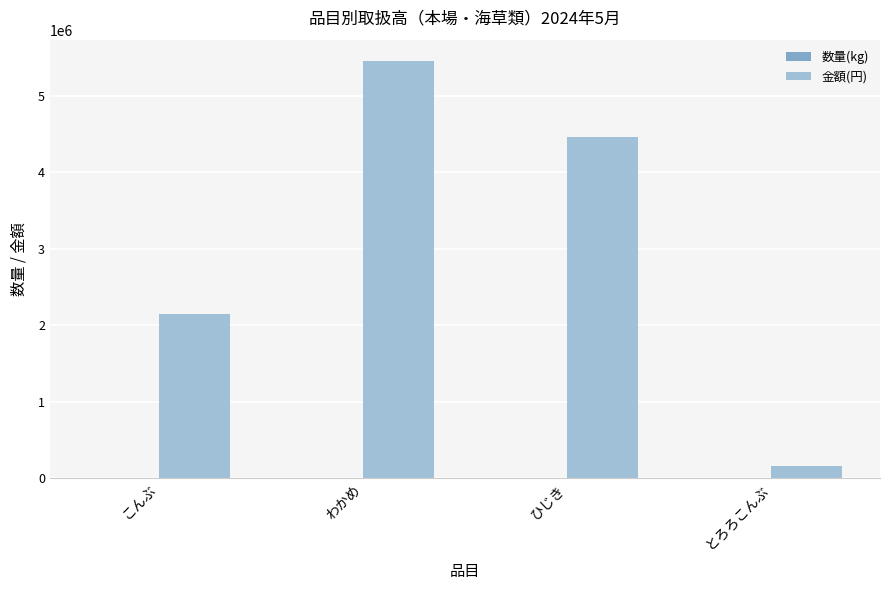

True or false: 金額(円) has a value of 2150982 at こんぶ.

True